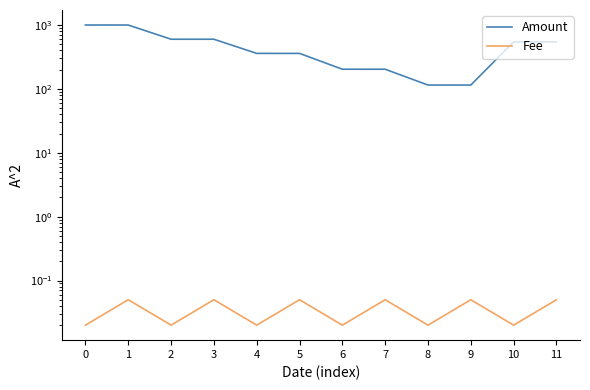

List the series in order of their peak value, lowest first.

Fee, Amount